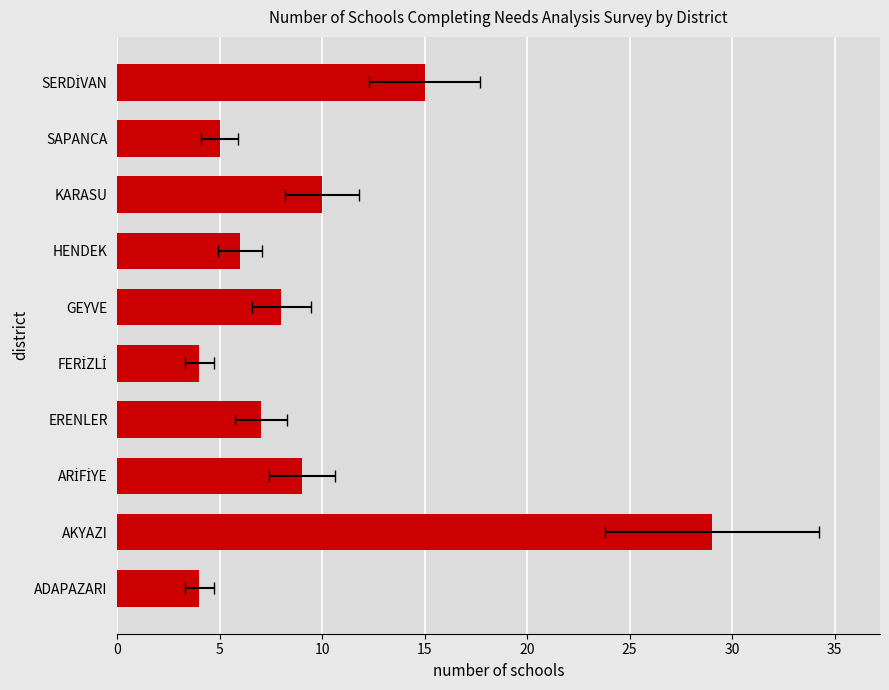

What position from the left is AKYAZI?

2